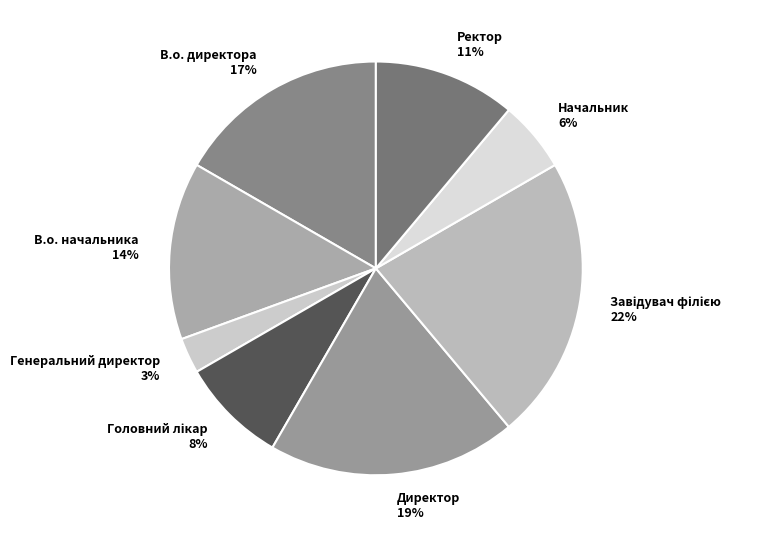

Is it true that Директор is 32% of the pie?

False